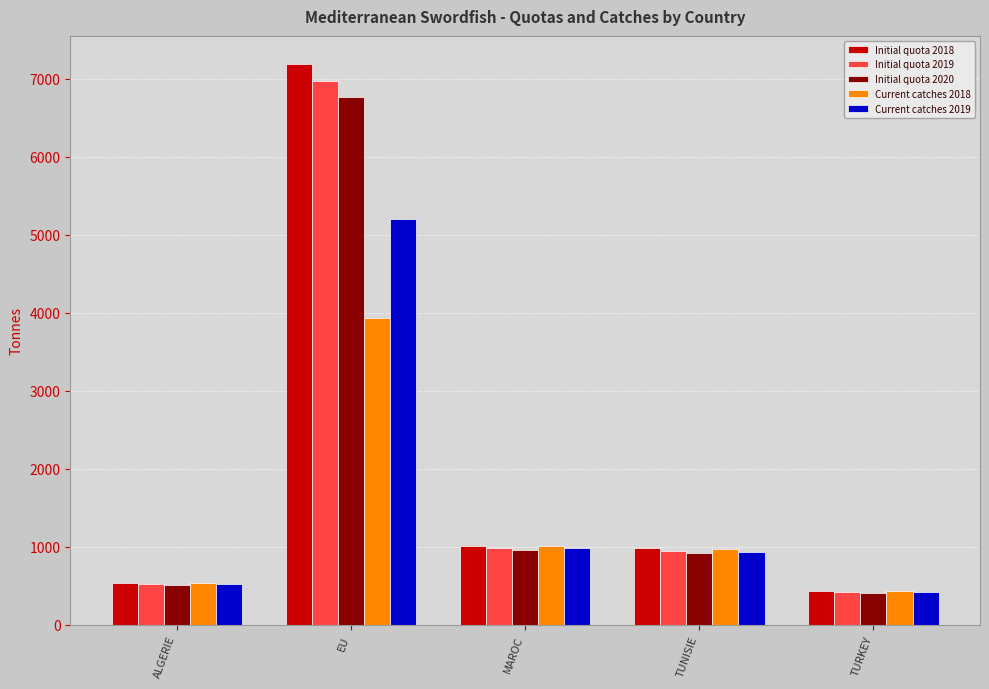

How many groups of bars are there?

5